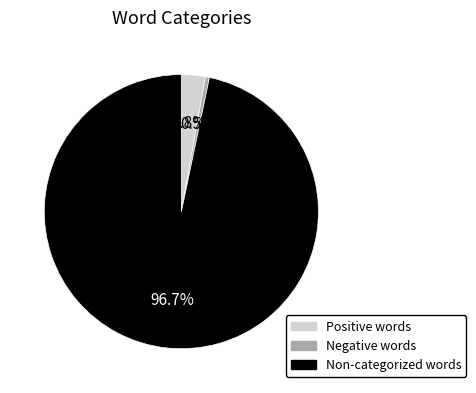

To the nearest percent, what is the difference between the largest and smallest slice percentages?

96%